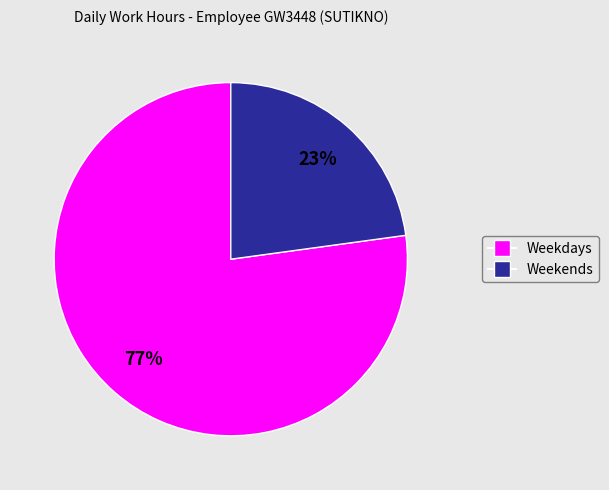

To the nearest percent, what is the difference between the largest and smallest slice percentages?

54%